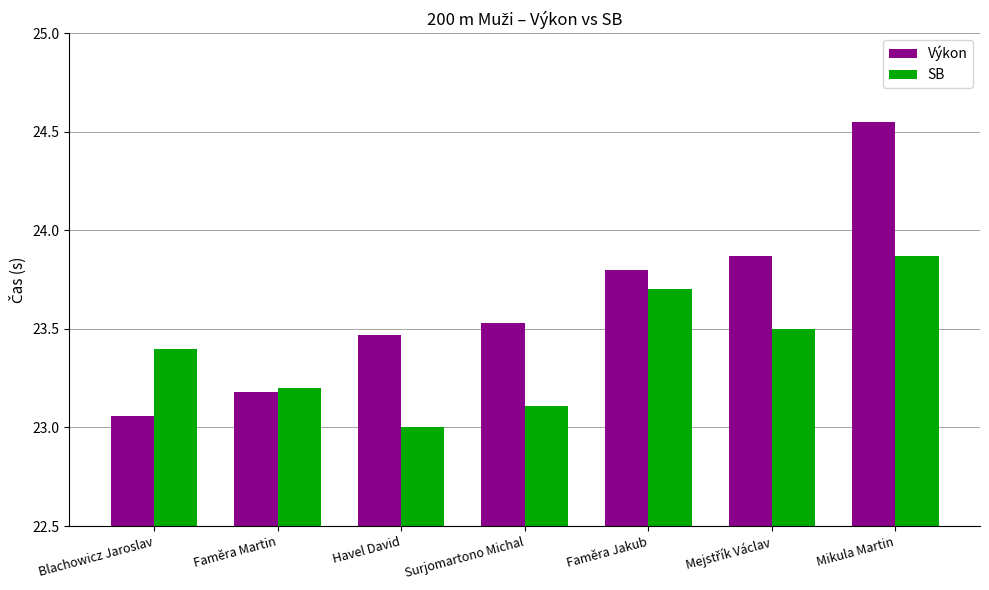

At Havel David, list the series in order from largest to smallest.

Výkon, SB